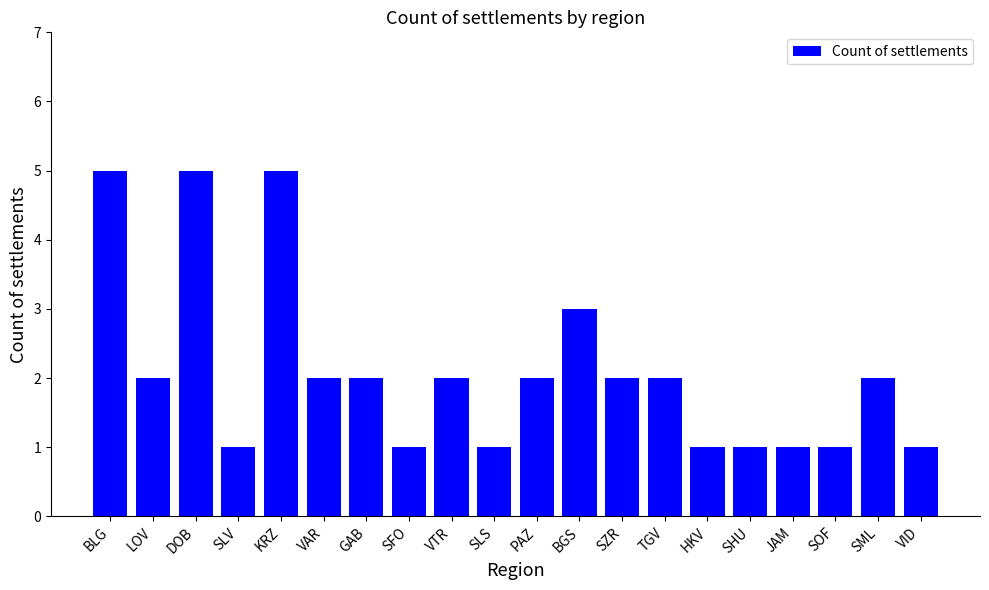

How many values are between 1 and 2?

16